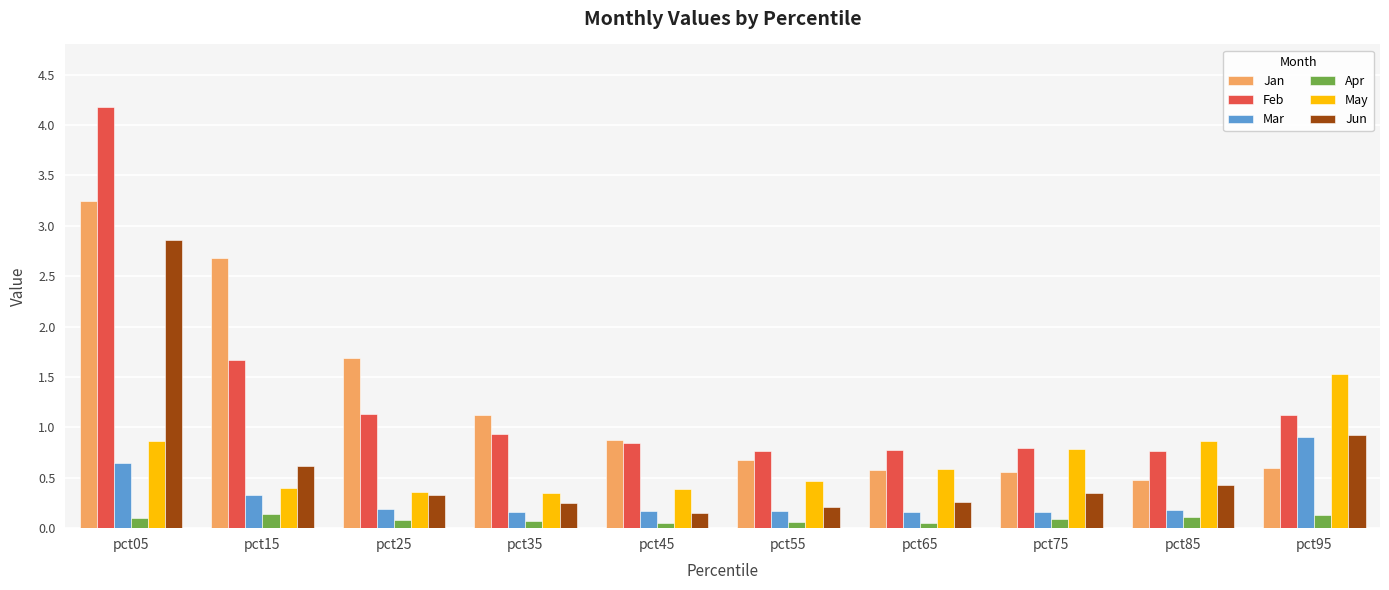

At which category does the chart reach its peak across all series?

pct05